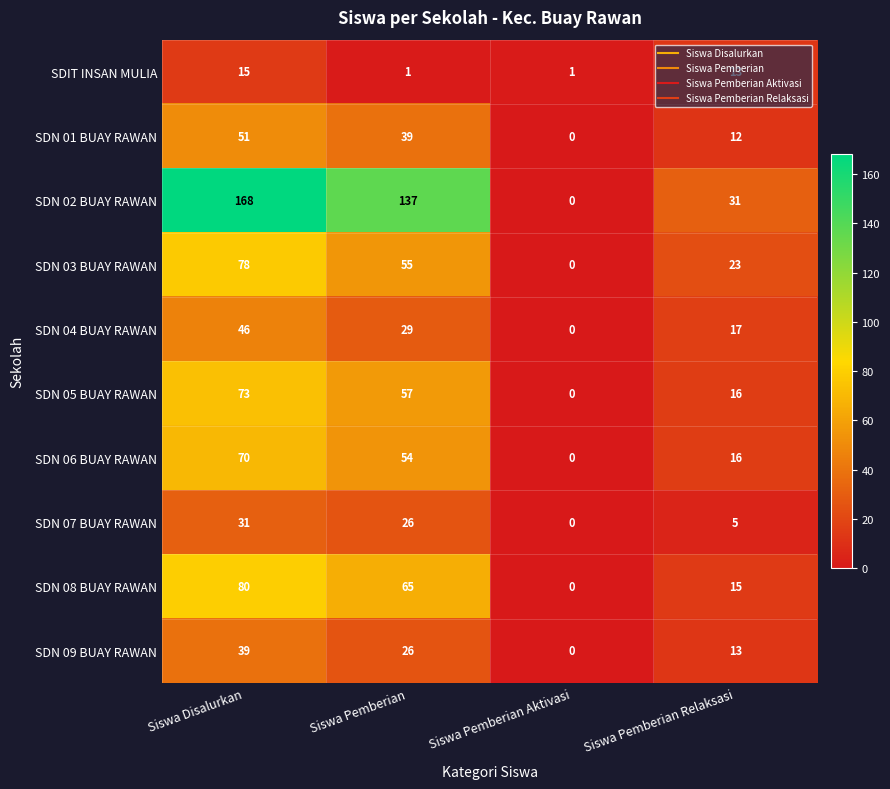

What is the total value across all series at Siswa Pemberian Relaksasi?

161